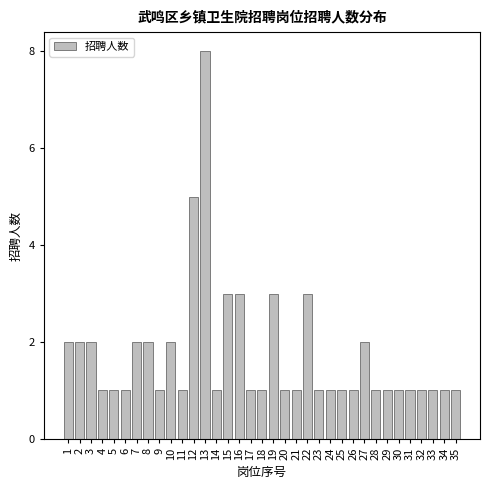

What is the value of the 7th bar from the left?

2